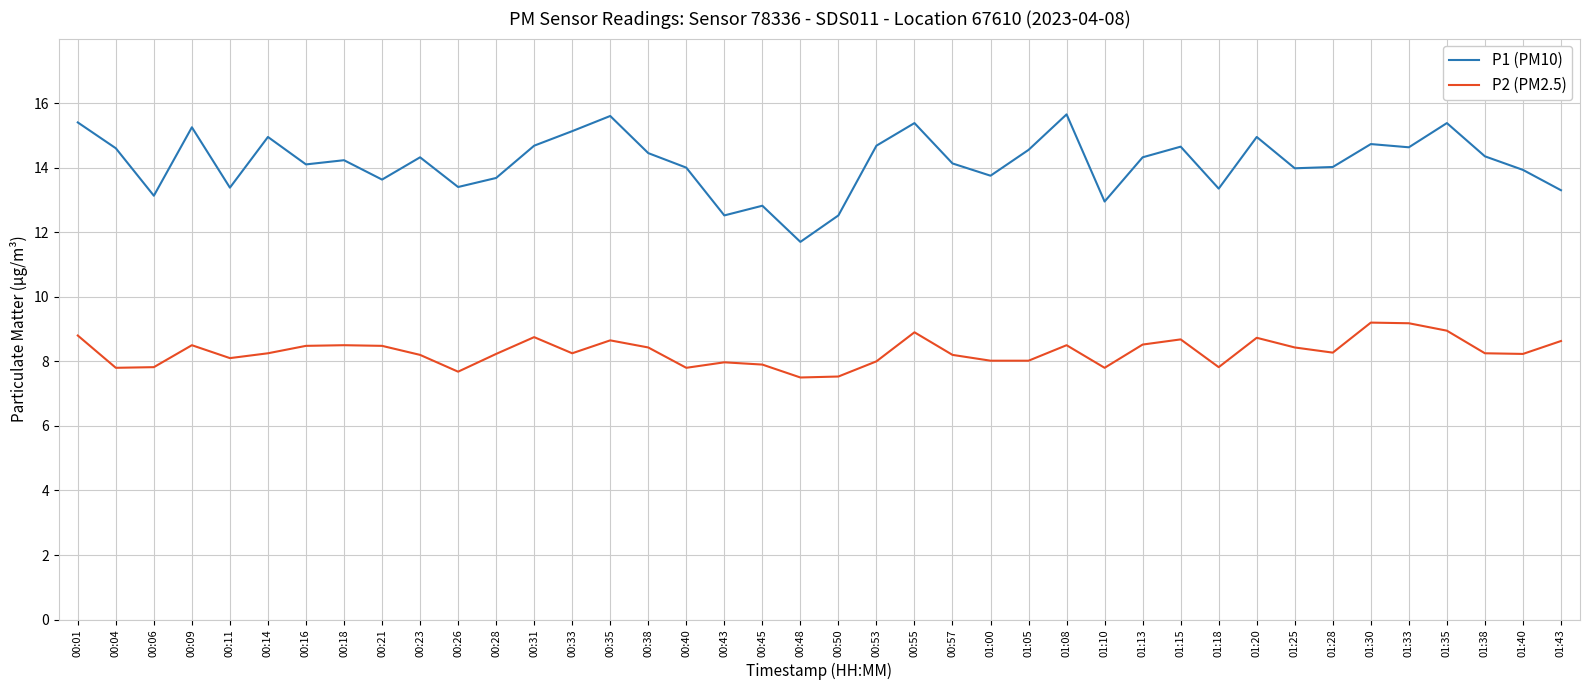

Rank the series by their average value, from highest to lowest.

P1 (PM10), P2 (PM2.5)